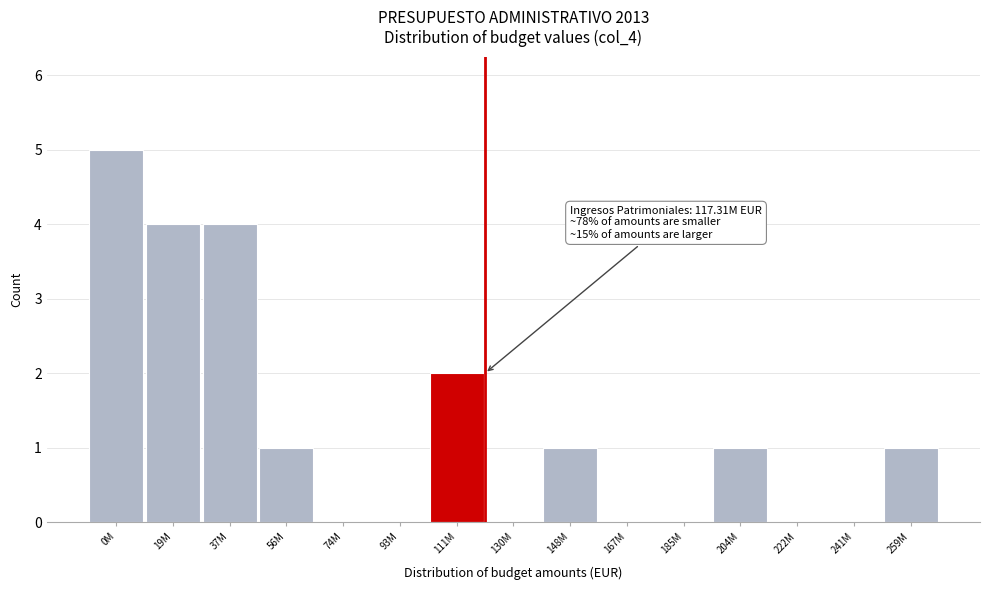

Reading right to left, what are all the values shown in this chart?

259M=1	241M=0	222M=0	204M=1	185M=0	167M=0	148M=1	130M=0	111M=2	93M=0	74M=0	56M=1	37M=4	19M=4	0M=5